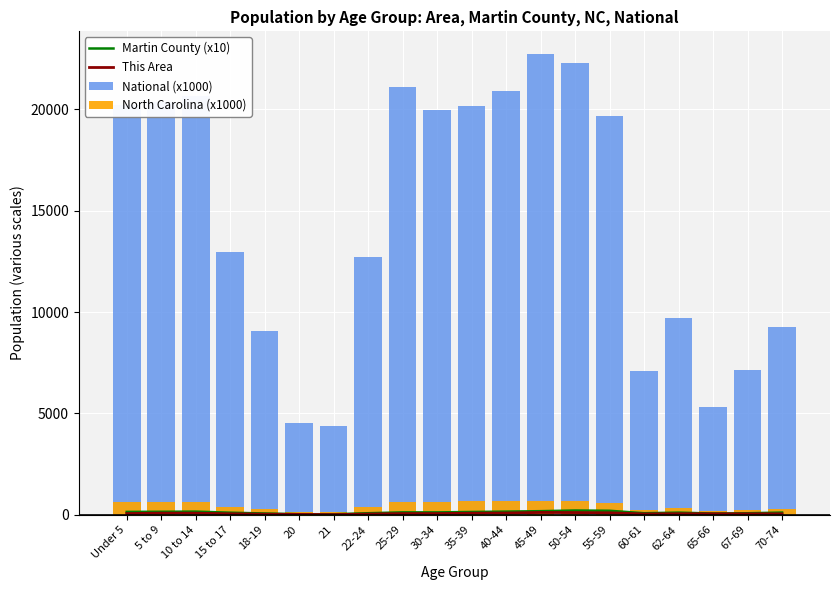

What are all the series names shown in the legend?

Martin County (x10), This Area, National (x1000), North Carolina (x1000)